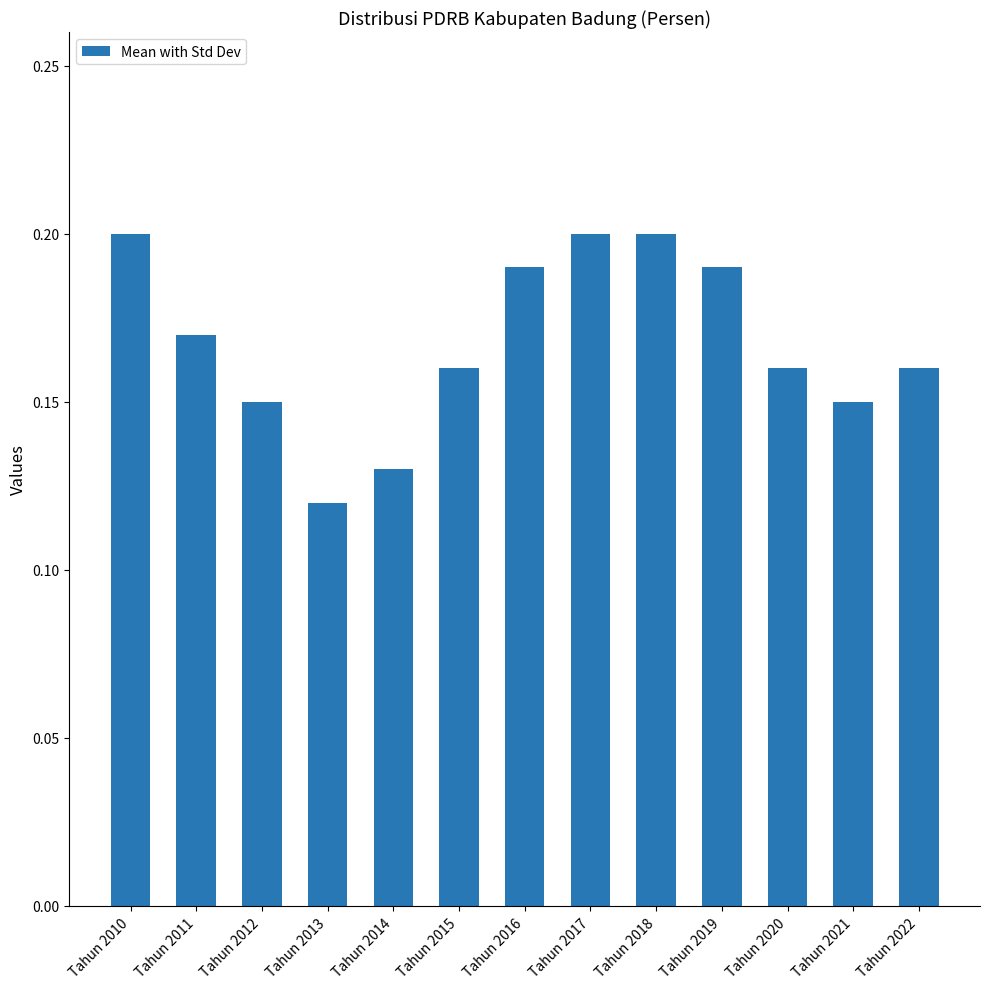

The chart shows a value of 0.1 at Tahun 2017. True or false?

False